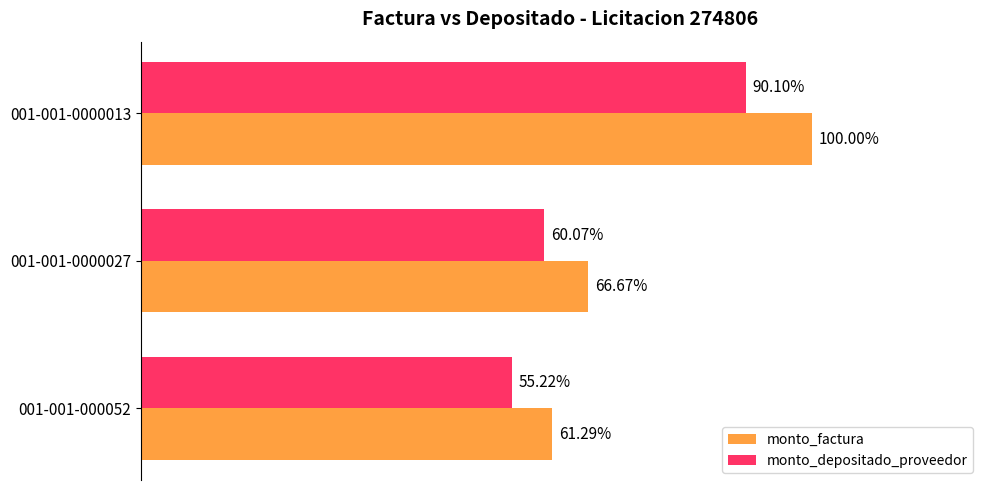

What are all the series names shown in the legend?

monto_factura, monto_depositado_proveedor